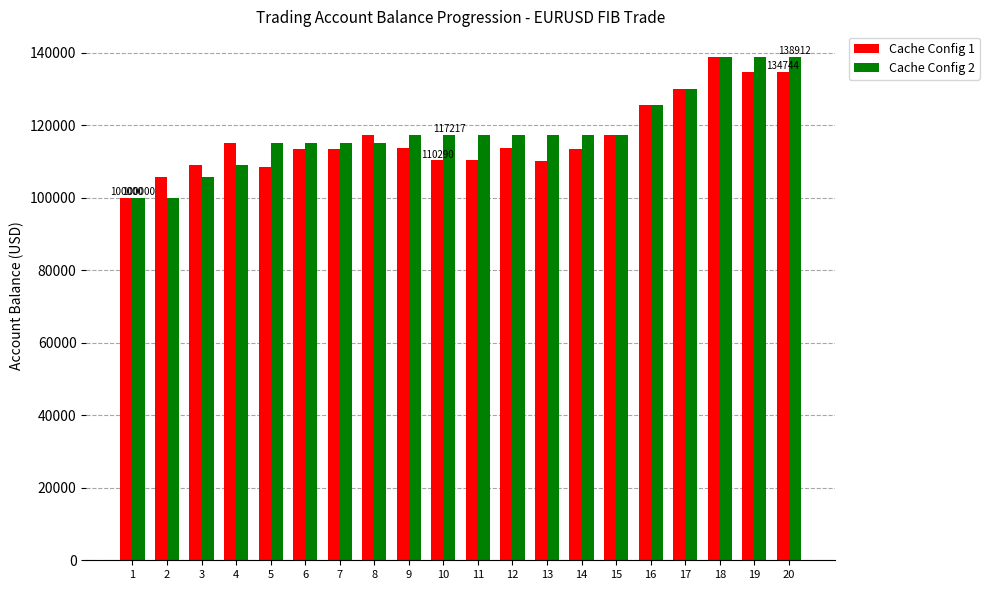

Are the bars horizontal?

No